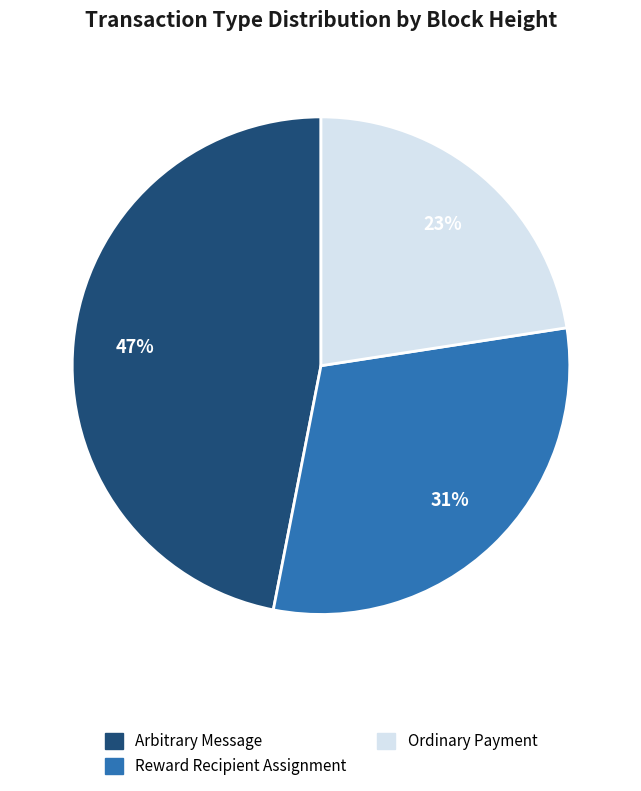

To the nearest percent, what is the average slice percentage?

33%